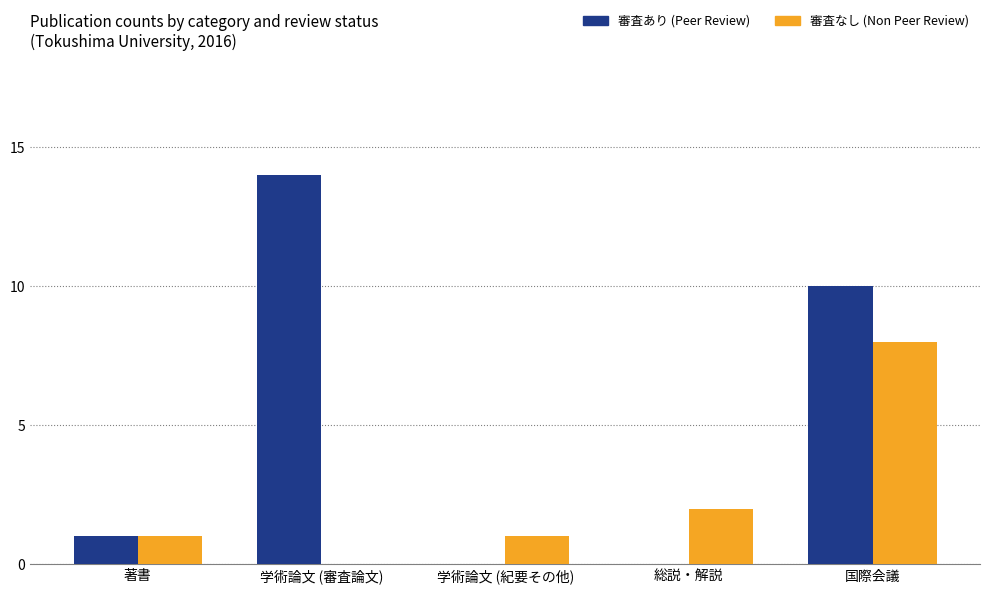

What value does the 審査なし (Non Peer Review) series have at 国際会議?

8